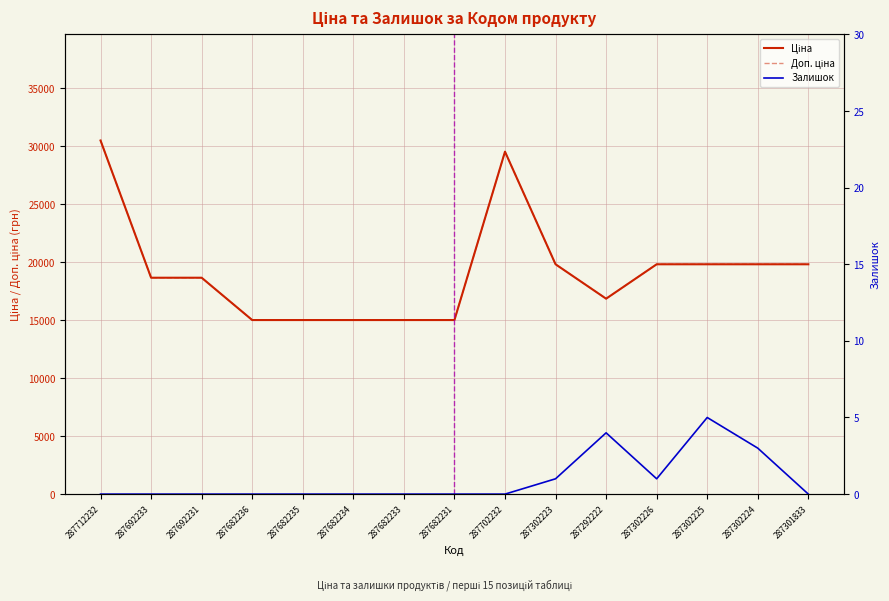

What is the greatest value displayed?

30512.3